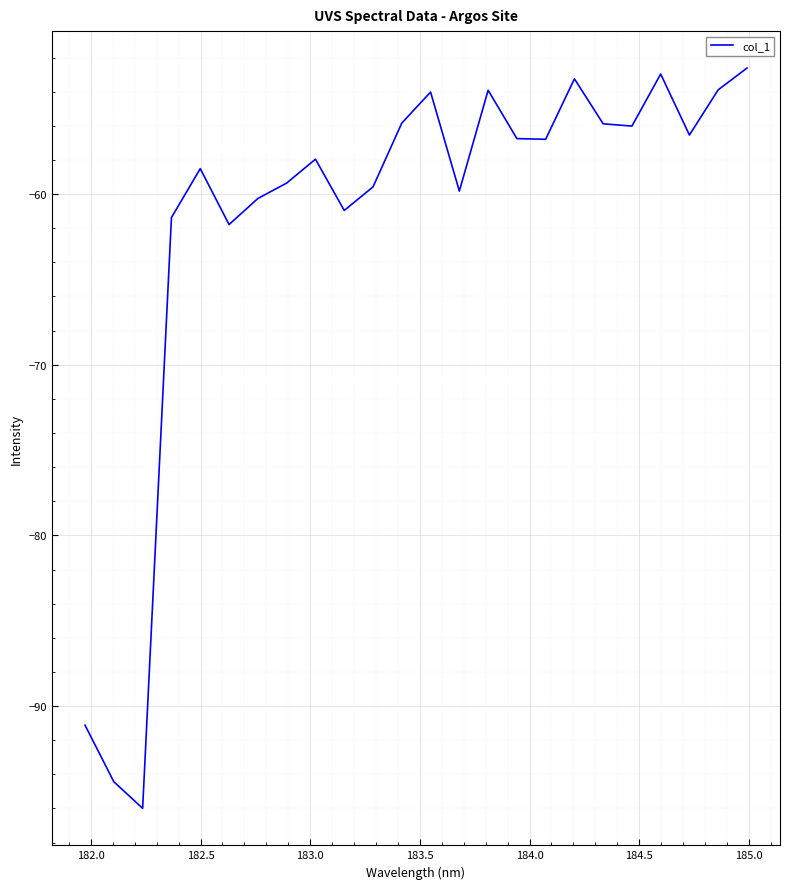

What is the smallest value displayed?

-96.0